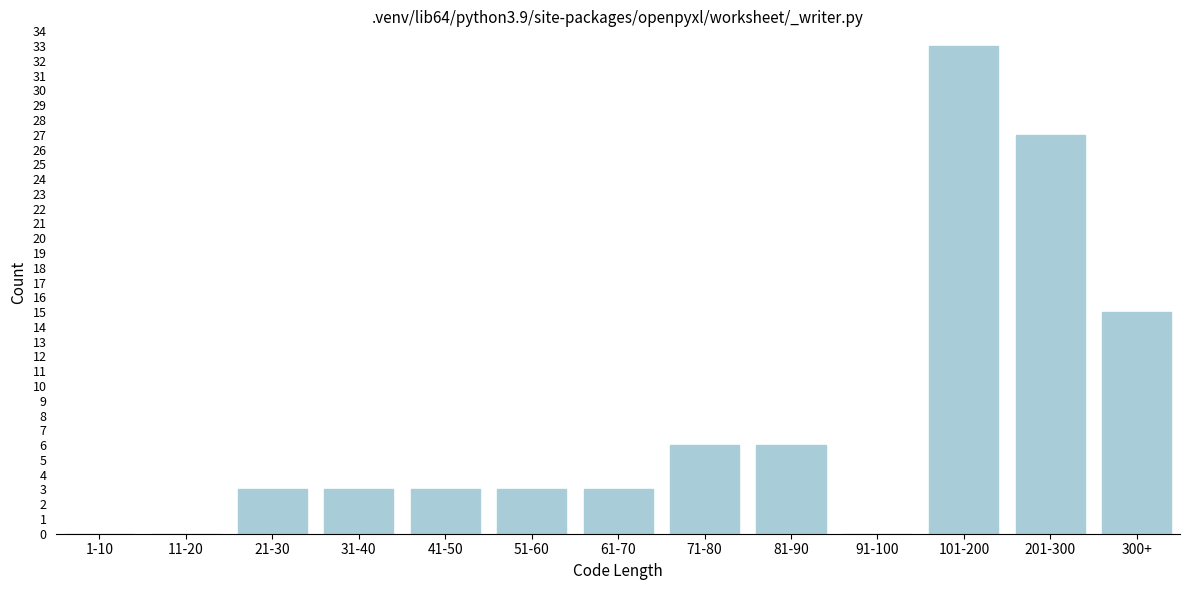

Reading left to right, what are all the values shown in this chart?

1-10=0	11-20=0	21-30=3	31-40=3	41-50=3	51-60=3	61-70=3	71-80=6	81-90=6	91-100=0	101-200=33	201-300=27	300+=15